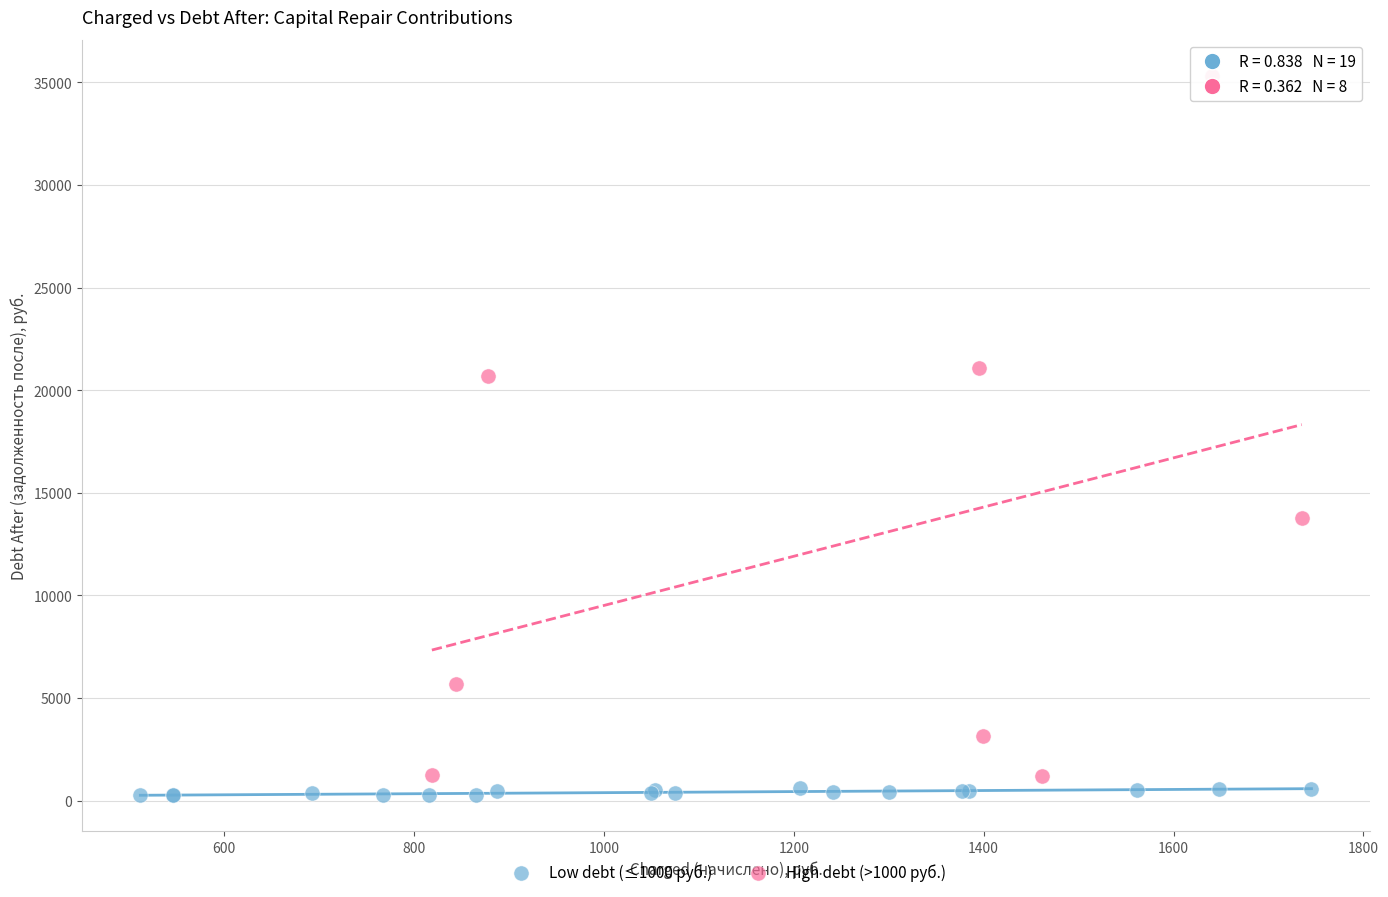

What are all the series names shown in the legend?

Low debt (≤1000 руб.), High debt (>1000 руб.)